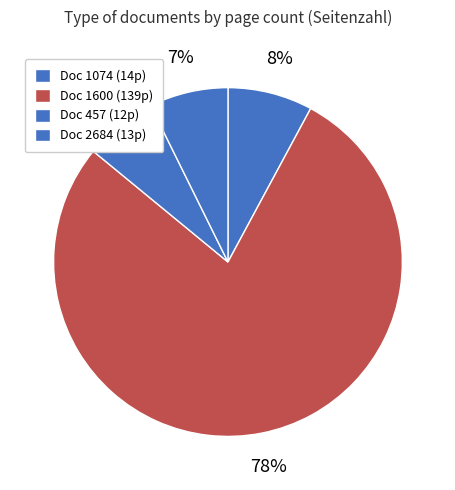

Count the number of slices in the pie.

4